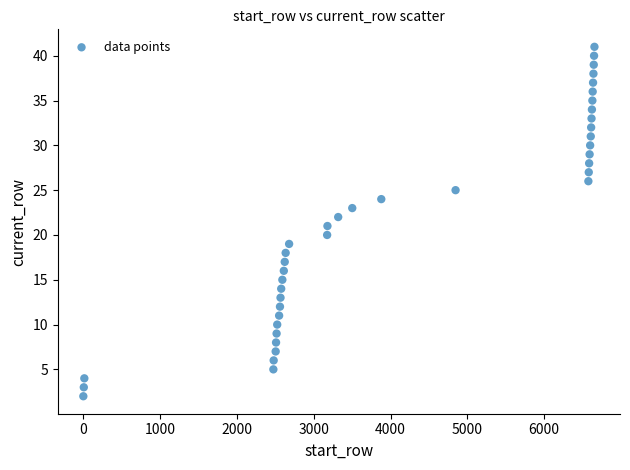

What is the range of Y values (max minus min)?

39